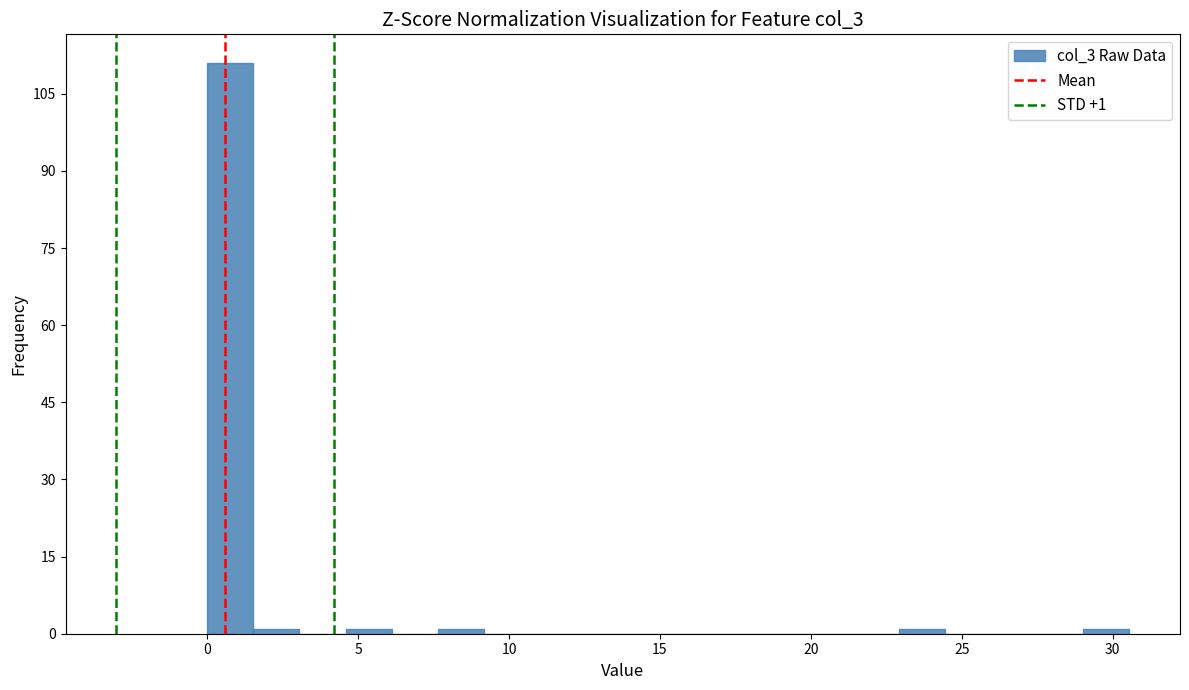

Around what value on the x-axis is the tallest bar? Give the approximate position of its centre, as read against the axis.

1.0